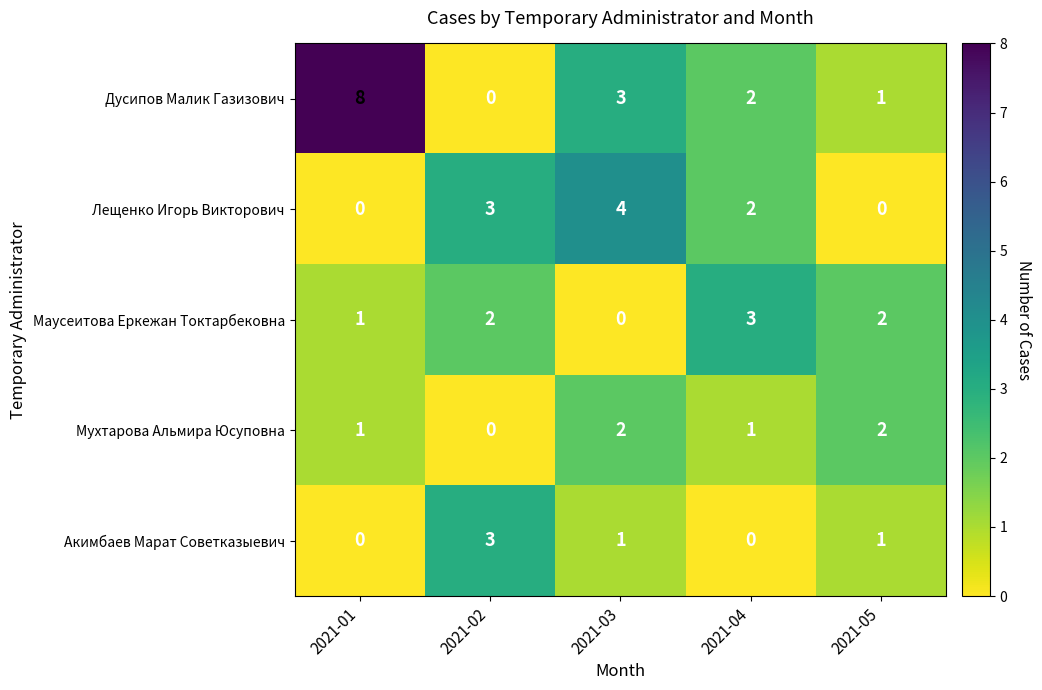

Is the value of Дусипов Малик Газизович at 2021-04 greater than the value of Лещенко Игорь Викторович at 2021-01?

Yes